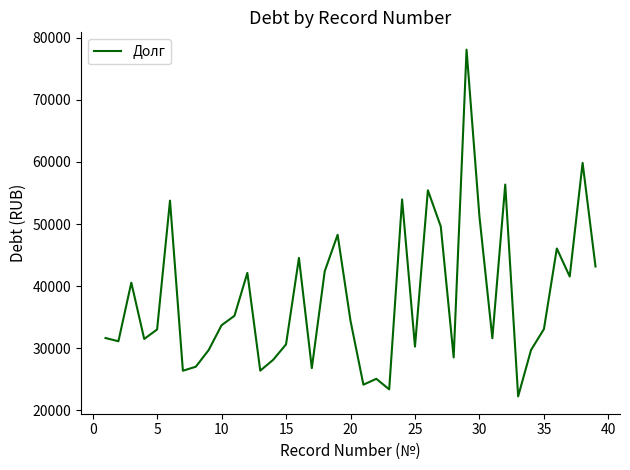

What is the difference between the maximum and minimum values?

55826.0